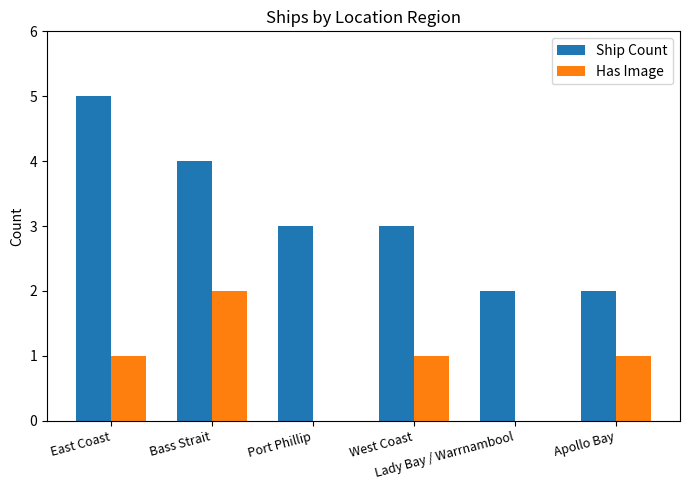

What is the sum of all Has Image values?

5